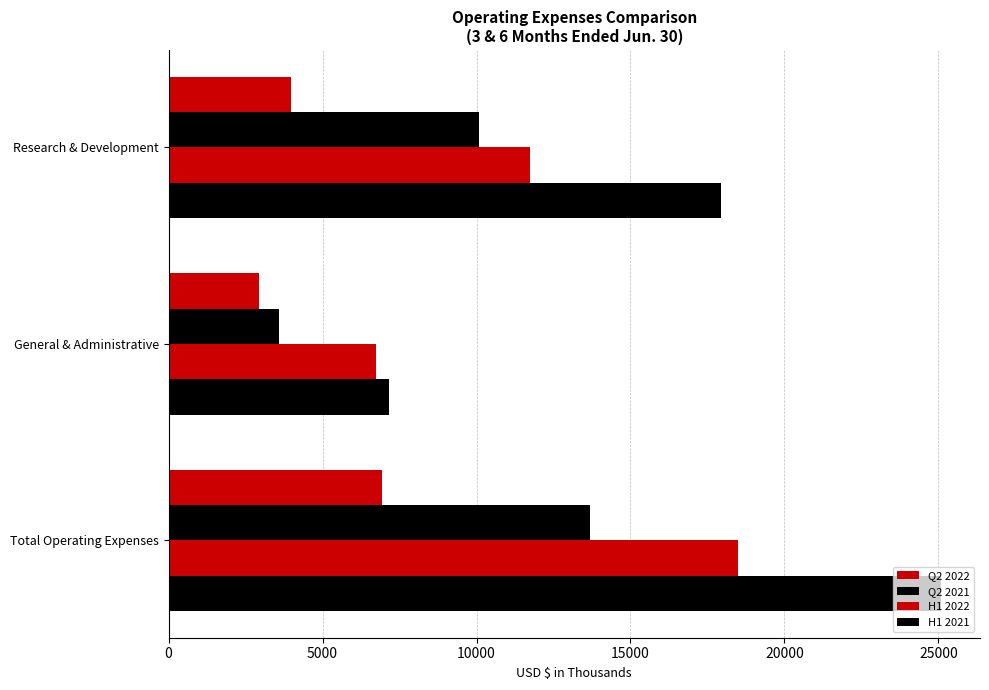

How many distinct data groups are displayed?

4